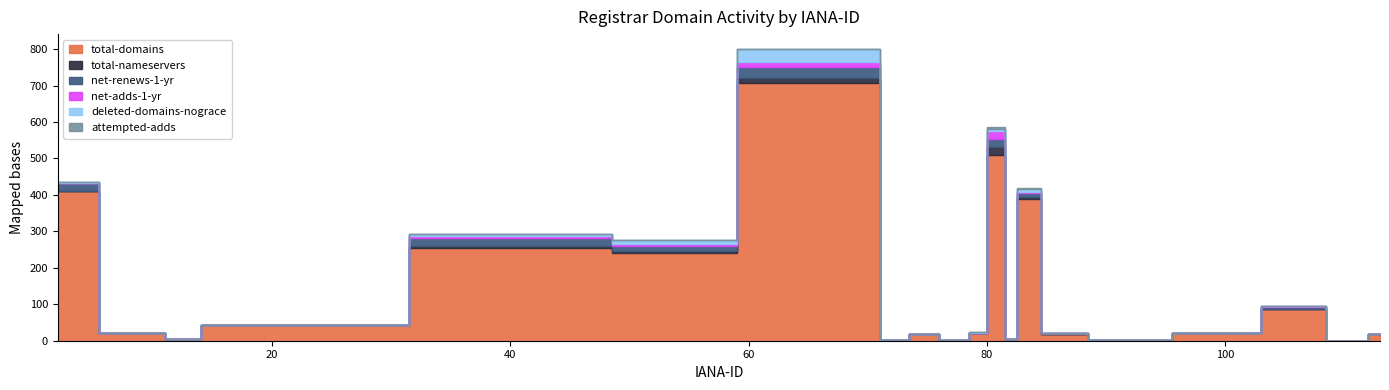

Which series has the largest total across all categories?

total-domains